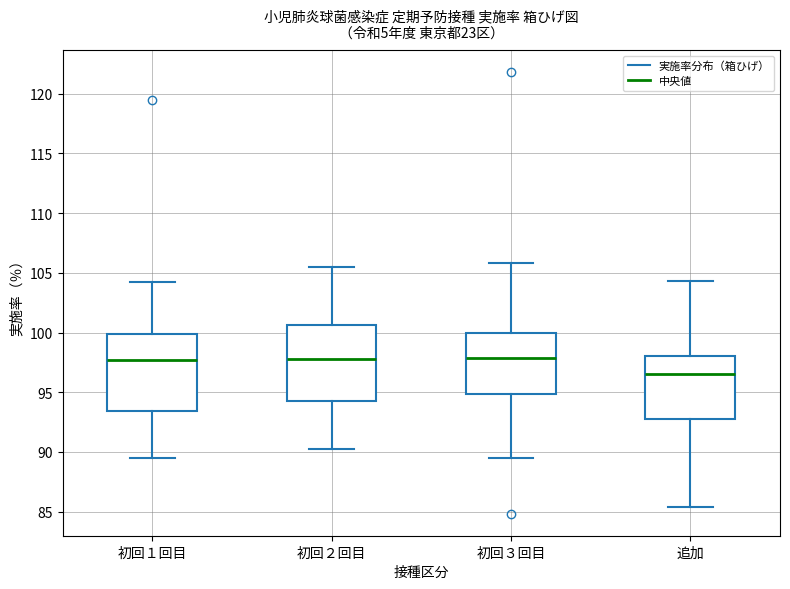

Where does the upper whisker of the box for 初回１回目 end on the y-axis? The values are not printed on the chart, so give them approximately, as read against the axis.

104.0